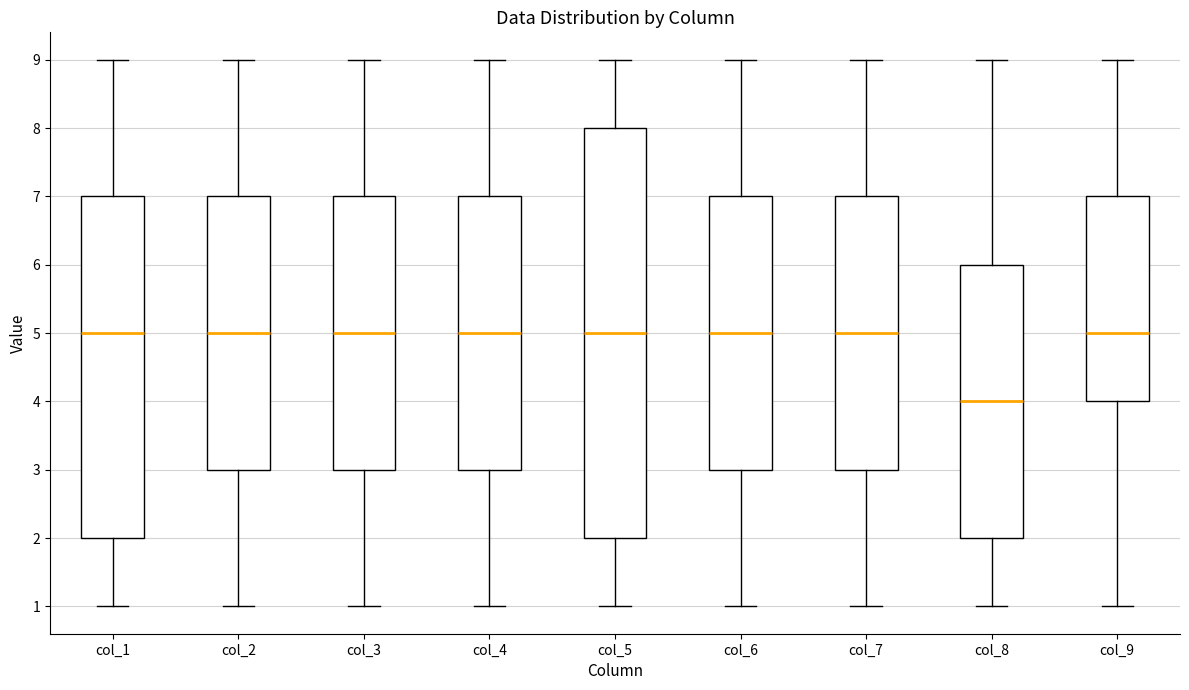

Where does the median line of the box for col_8 sit on the y-axis? The values are not printed on the chart, so give them approximately, as read against the axis.

4